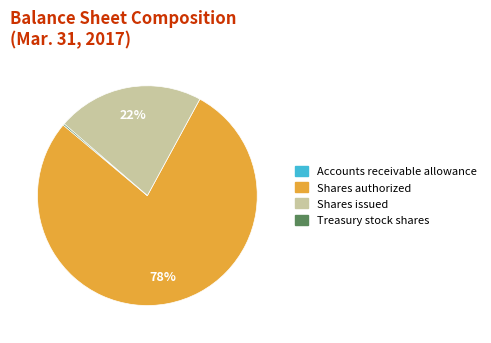

Does any single category account for the majority?

Yes